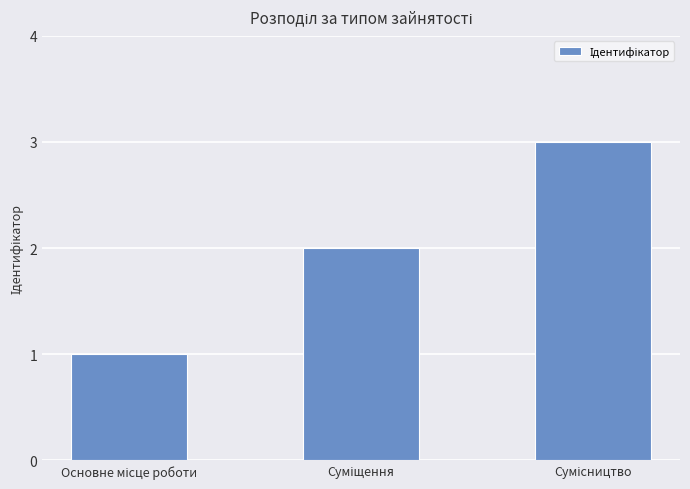

What is the greatest value displayed?

3